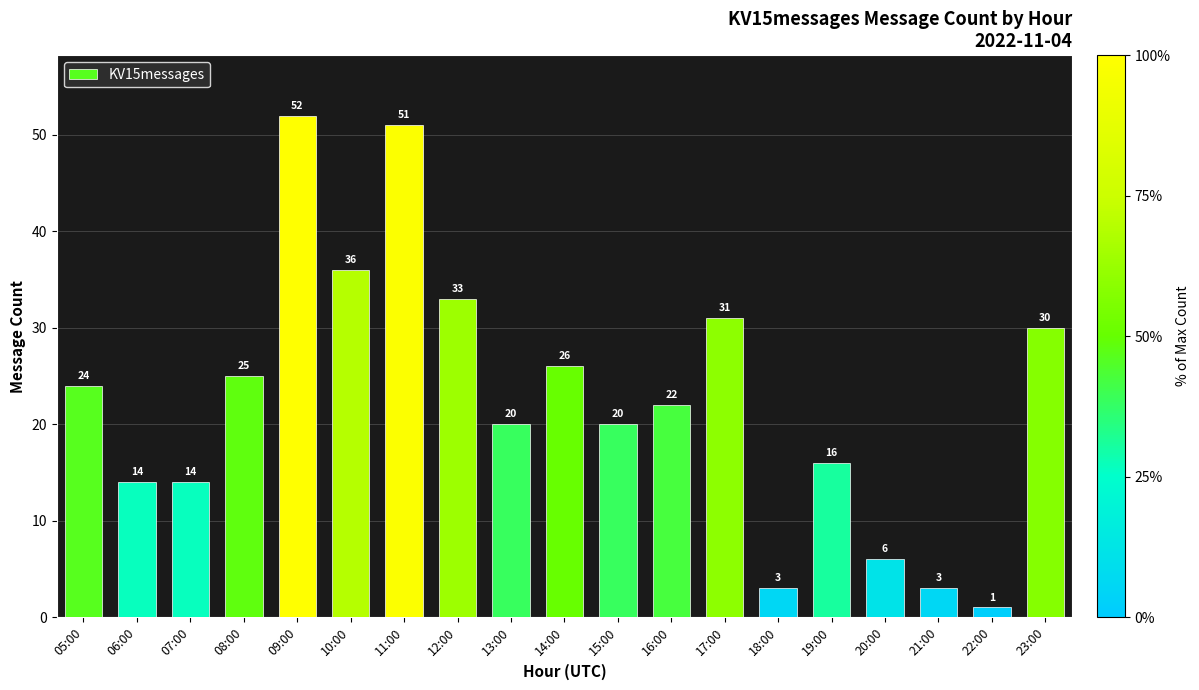

Reading left to right, extract all data points from this chart.

05:00=24	06:00=14	07:00=14	08:00=25	09:00=52	10:00=36	11:00=51	12:00=33	13:00=20	14:00=26	15:00=20	16:00=22	17:00=31	18:00=3	19:00=16	20:00=6	21:00=3	22:00=1	23:00=30